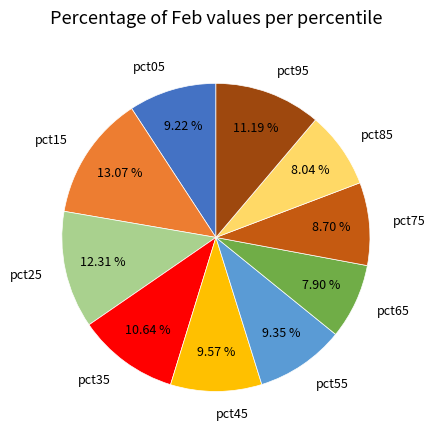

To the nearest percent, what is the average slice percentage?

10%